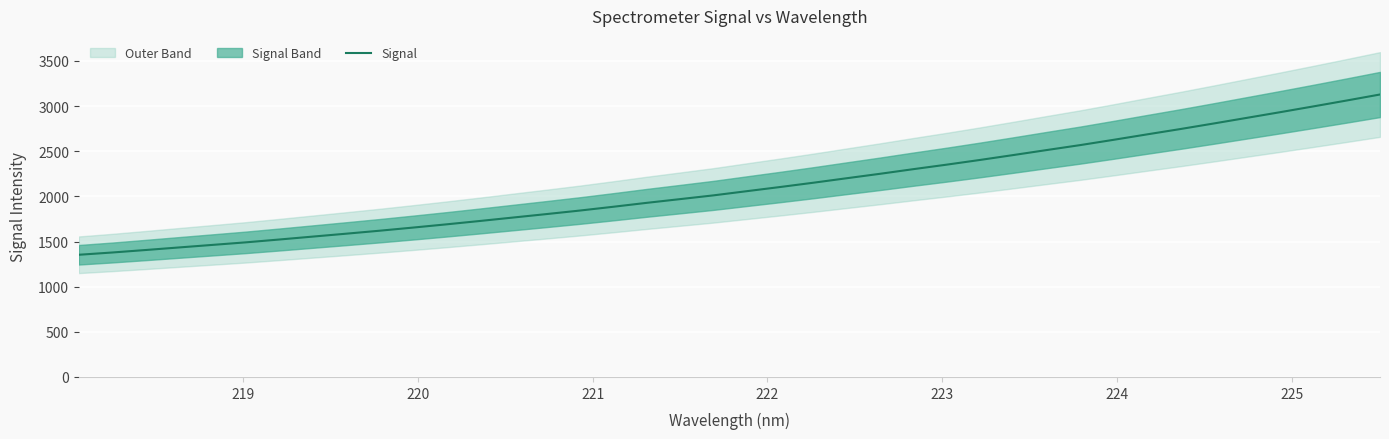

What is the maximum value for Signal?

3128.1